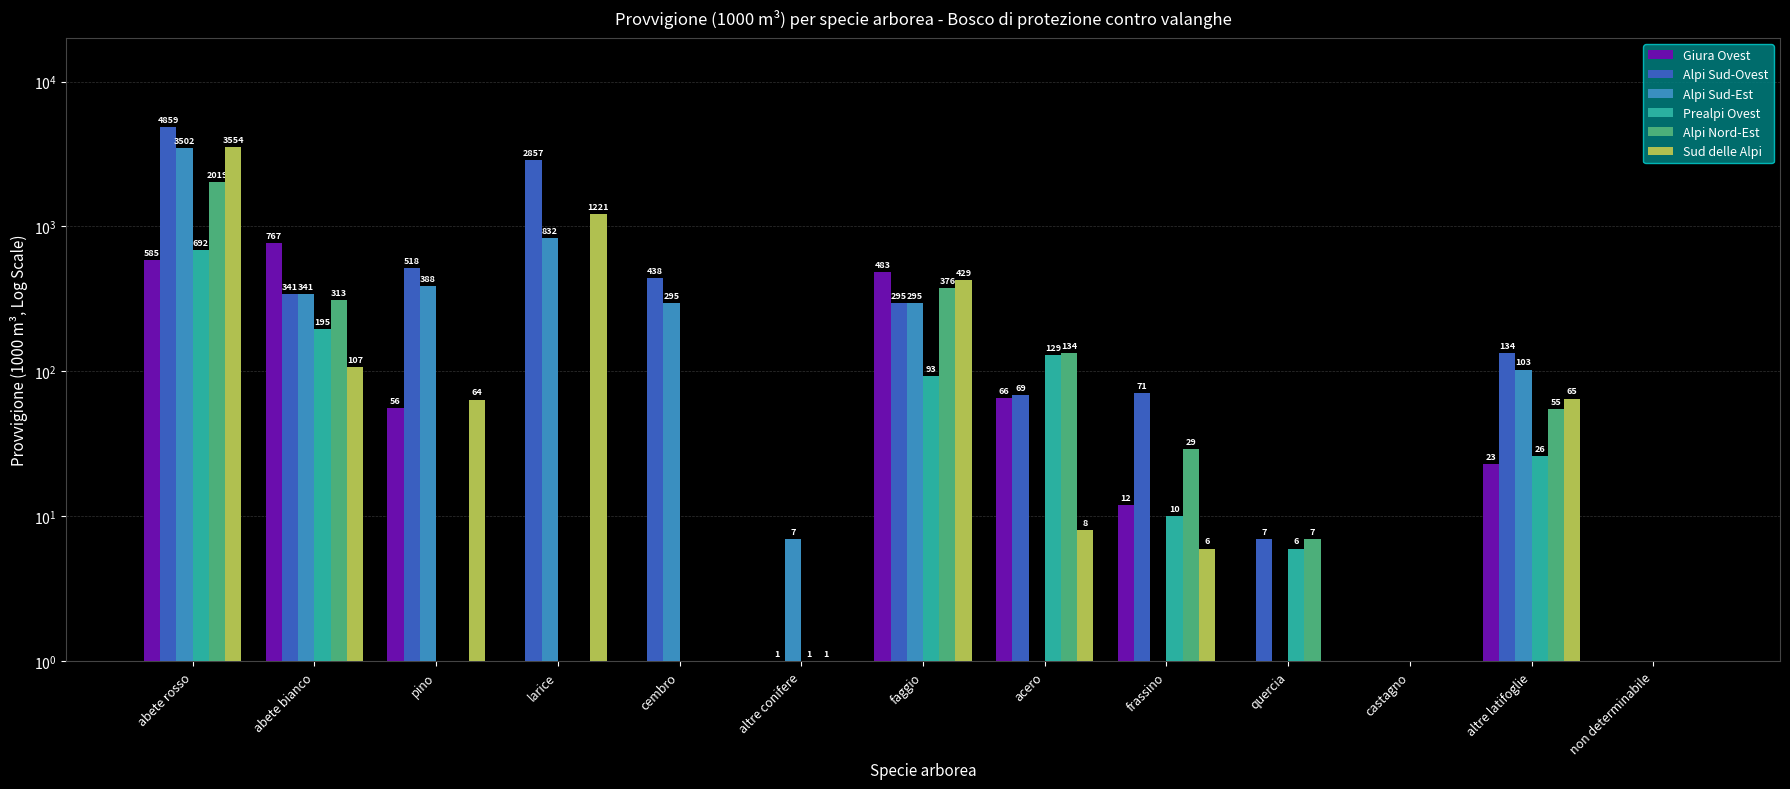

The Sud delle Alpi series shows 42 at pino. True or false?

False